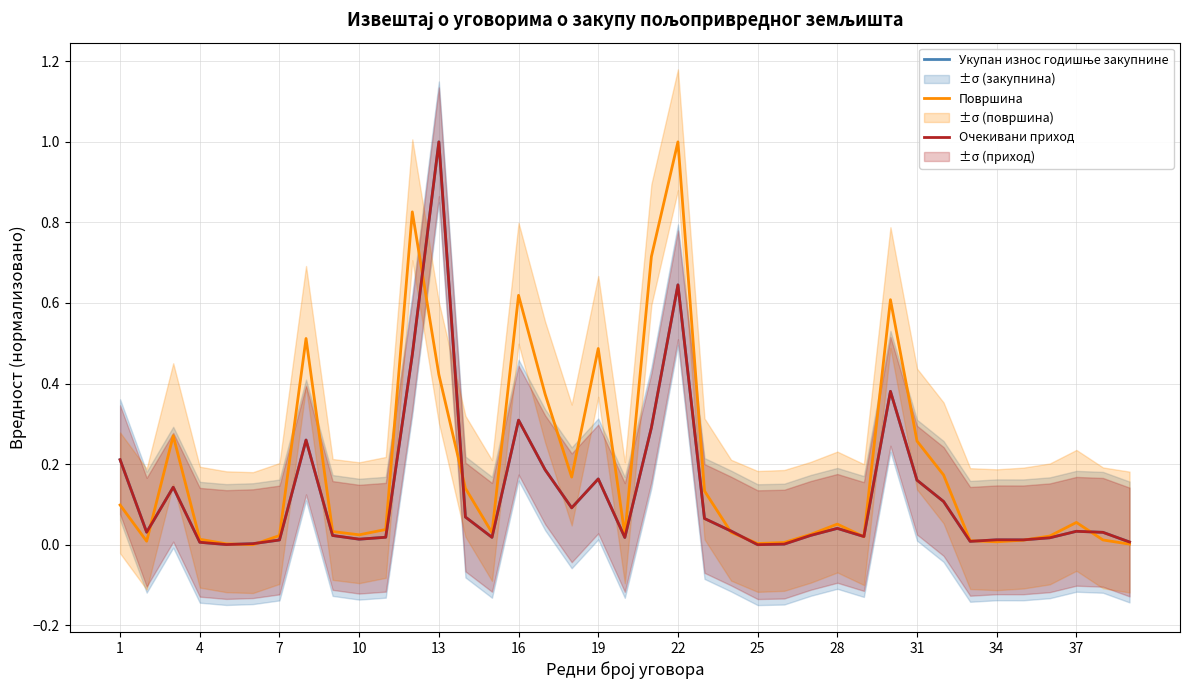

True or false: Површина and Очекивани приход intersect in this chart.

True